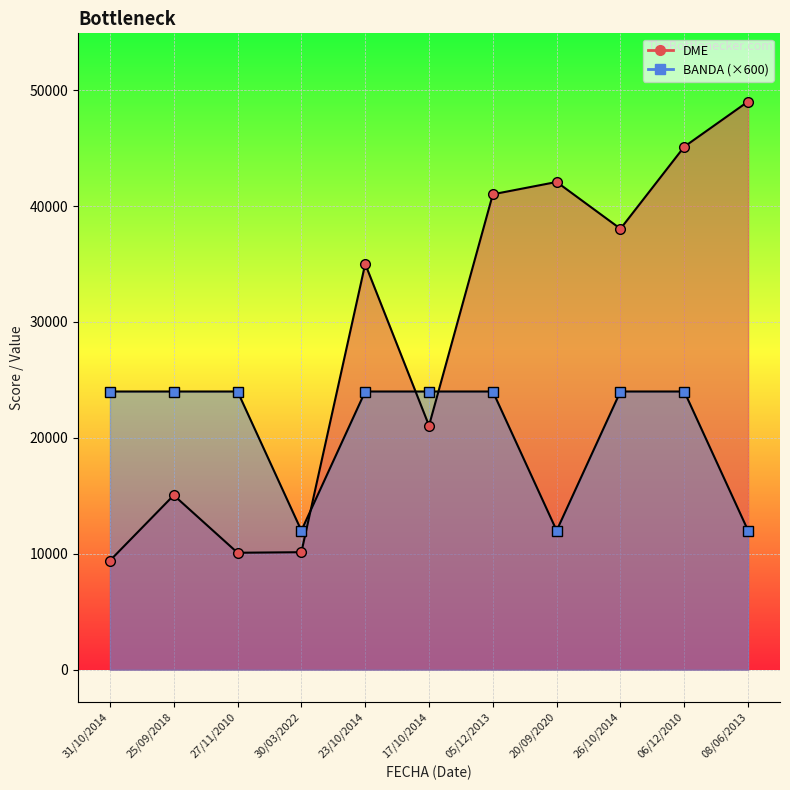

What is the label of the 6th point from the right?

17/10/2014